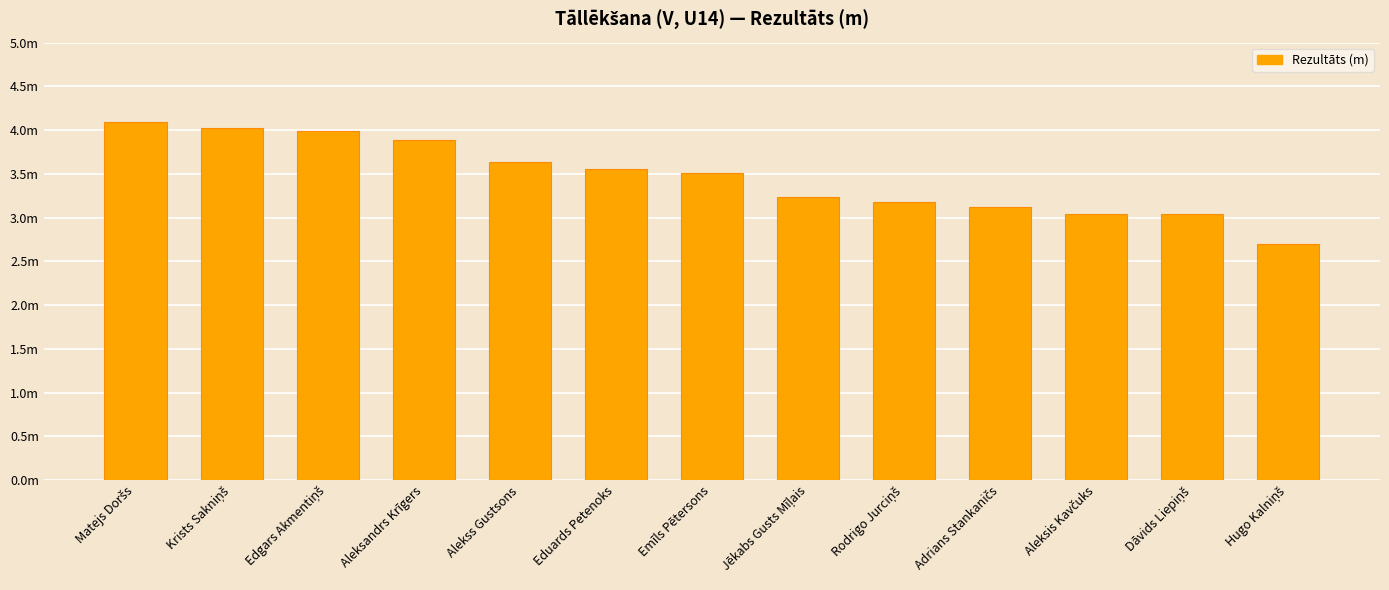

Which label corresponds to the largest value in the chart?

Matejs Doršs